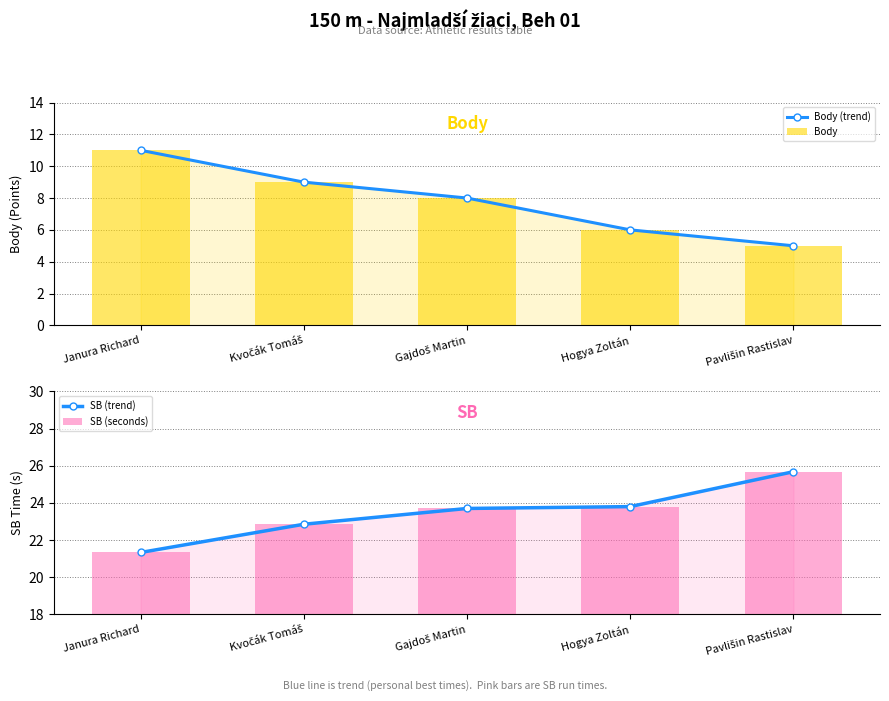

What is the average value of the Body series?

7.8